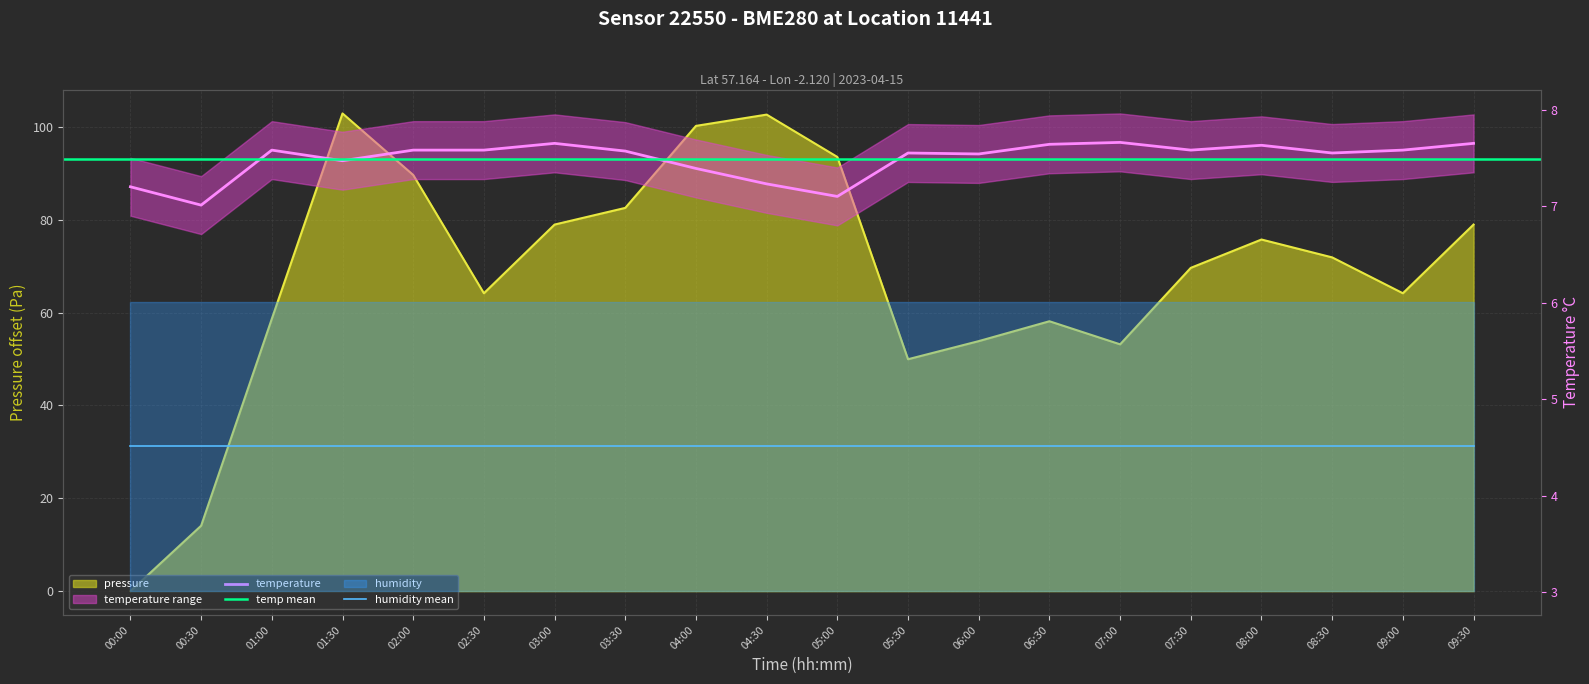

Rank the series at 08:00 from highest to lowest value.

pressure, temperature